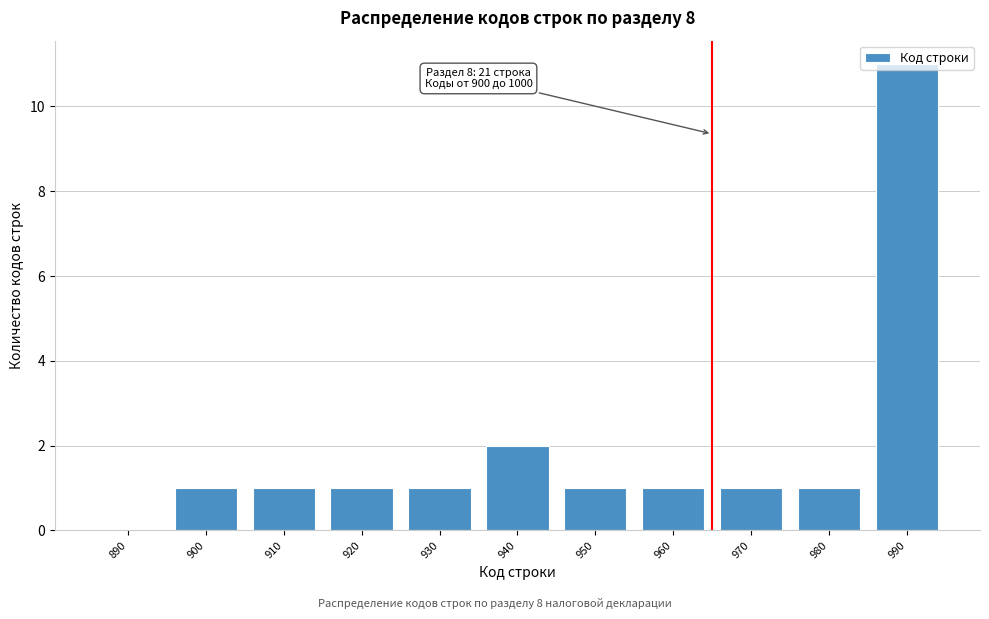

Where is the data nearest to the value 5?

940